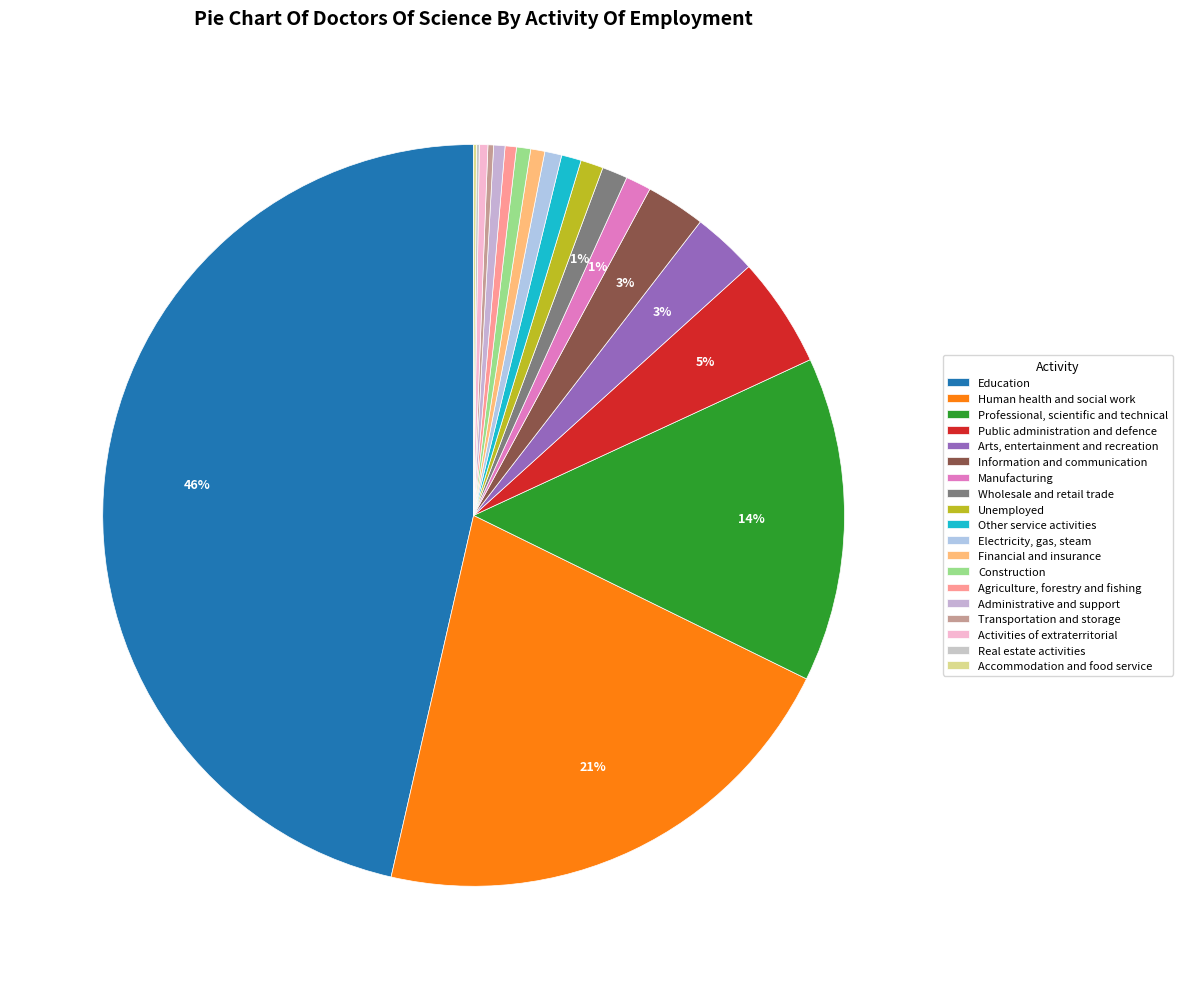

Which category has the smallest portion of the pie?

Real estate activities